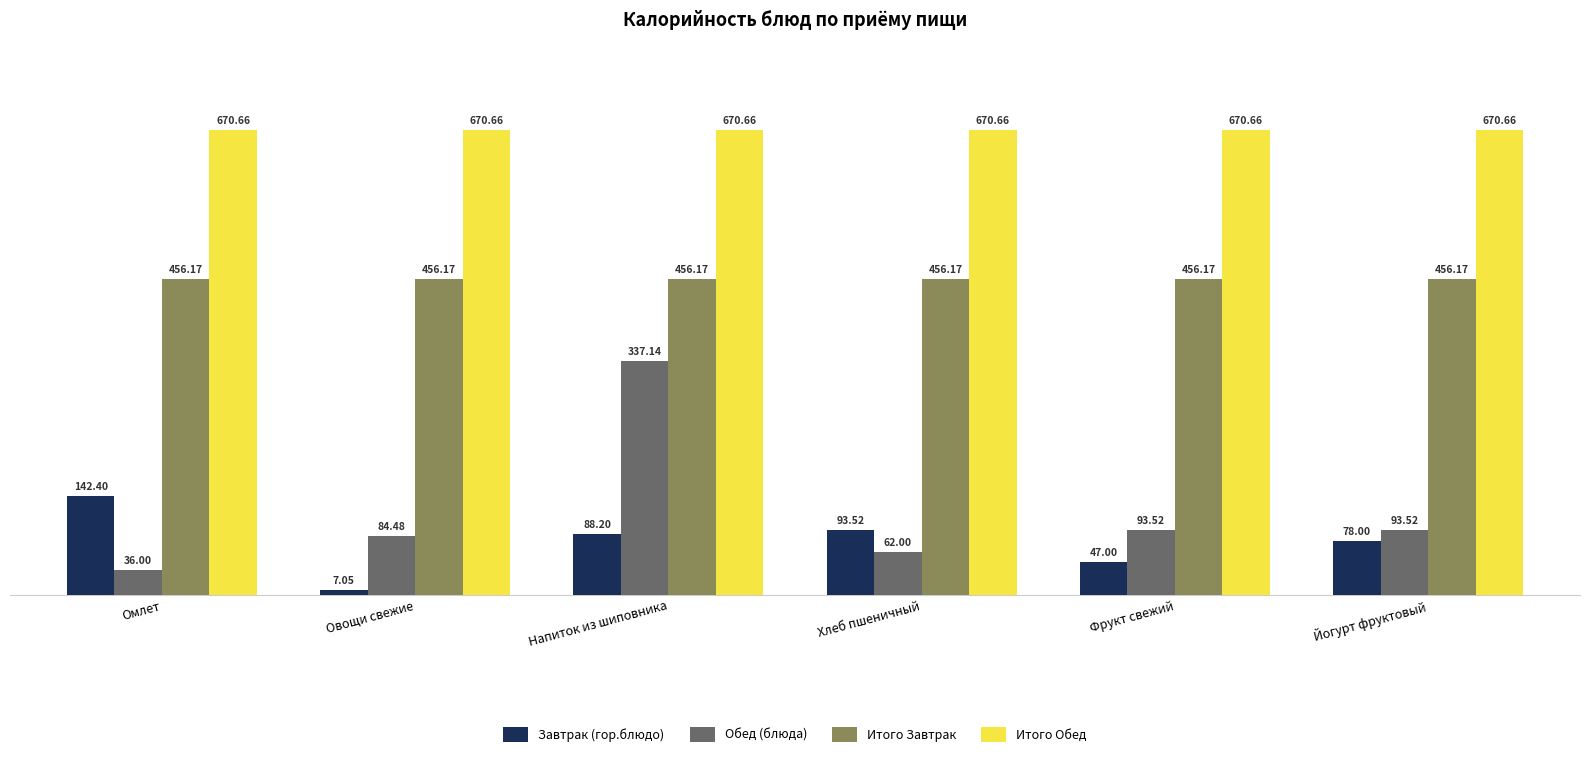

Which series has the largest range (max minus min)?

Обед (блюда)